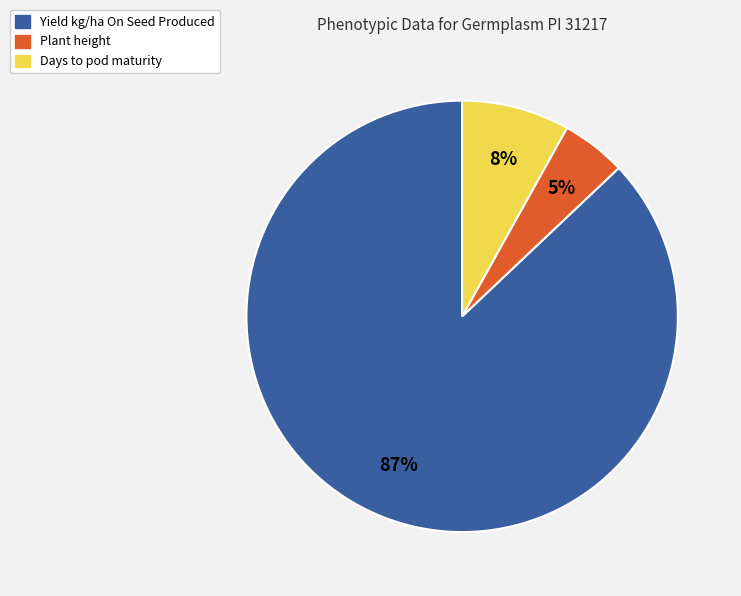

What is the ratio of the value at Plant height to the value at Yield kg/ha On Seed Produced?

0.1